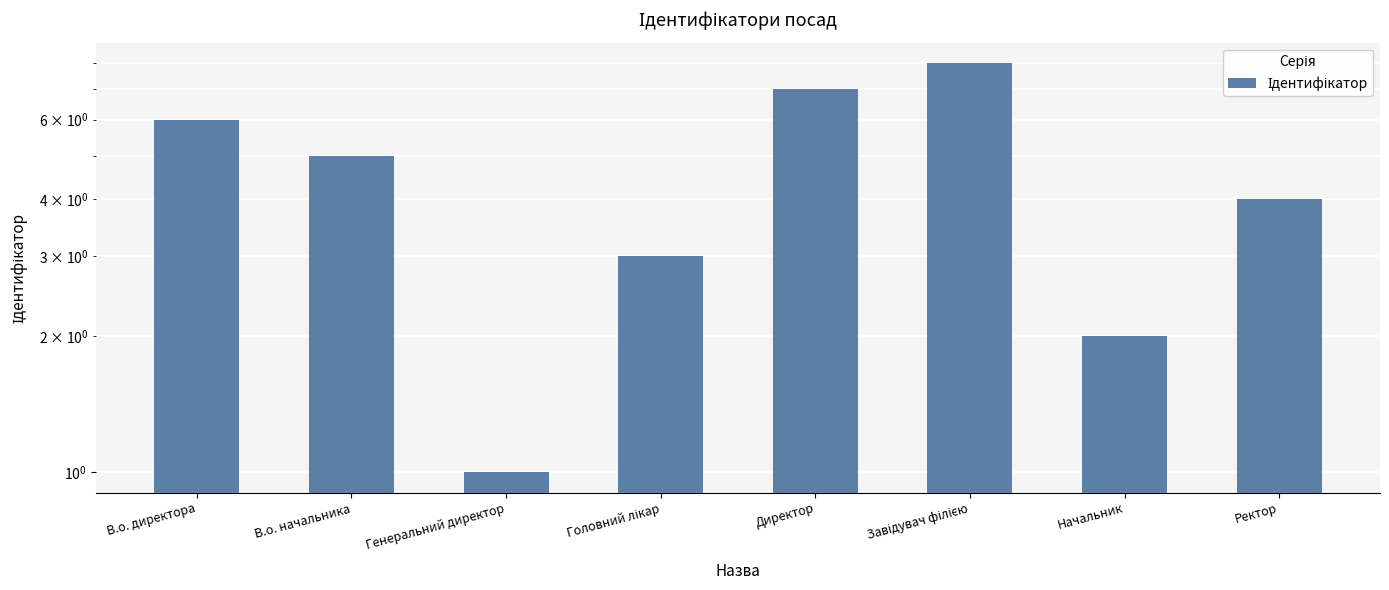

What is the difference between the maximum and second lowest values?

6